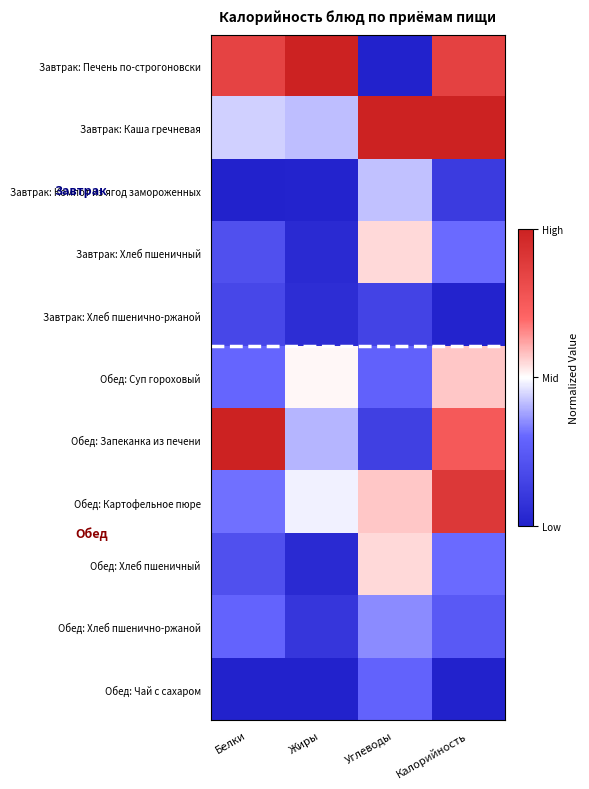

Which has a higher value, Белки or Калорийность?

Калорийность